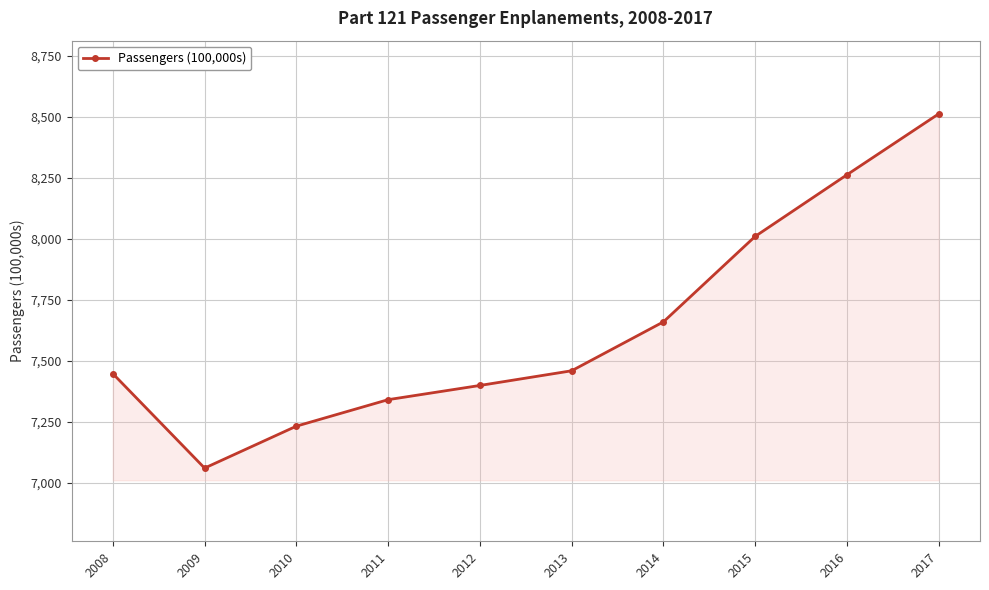

Count the number of data series in this chart.

1